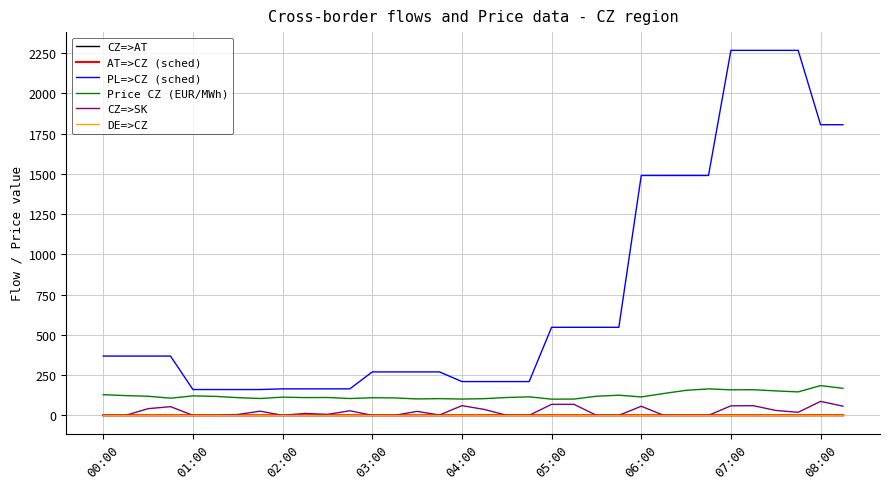

True or false: CZ=>AT and PL=>CZ (sched) intersect in this chart.

False